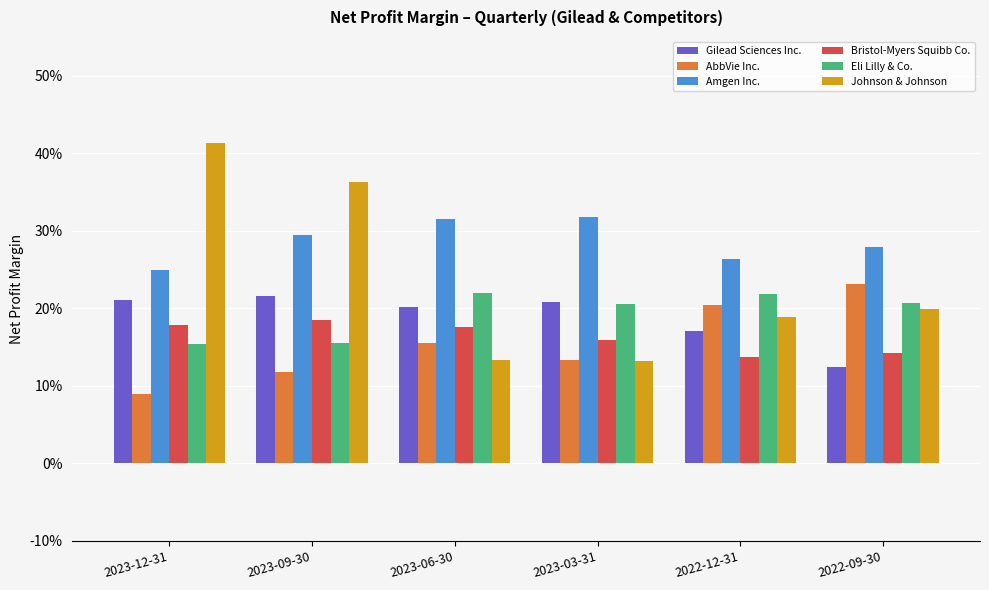

What position from the left is 2023-03-31?

4